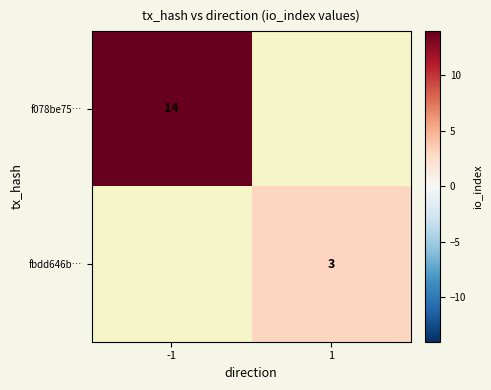

Is the value of fbdd646b… at 1 greater than the value of f078be75… at -1?

No